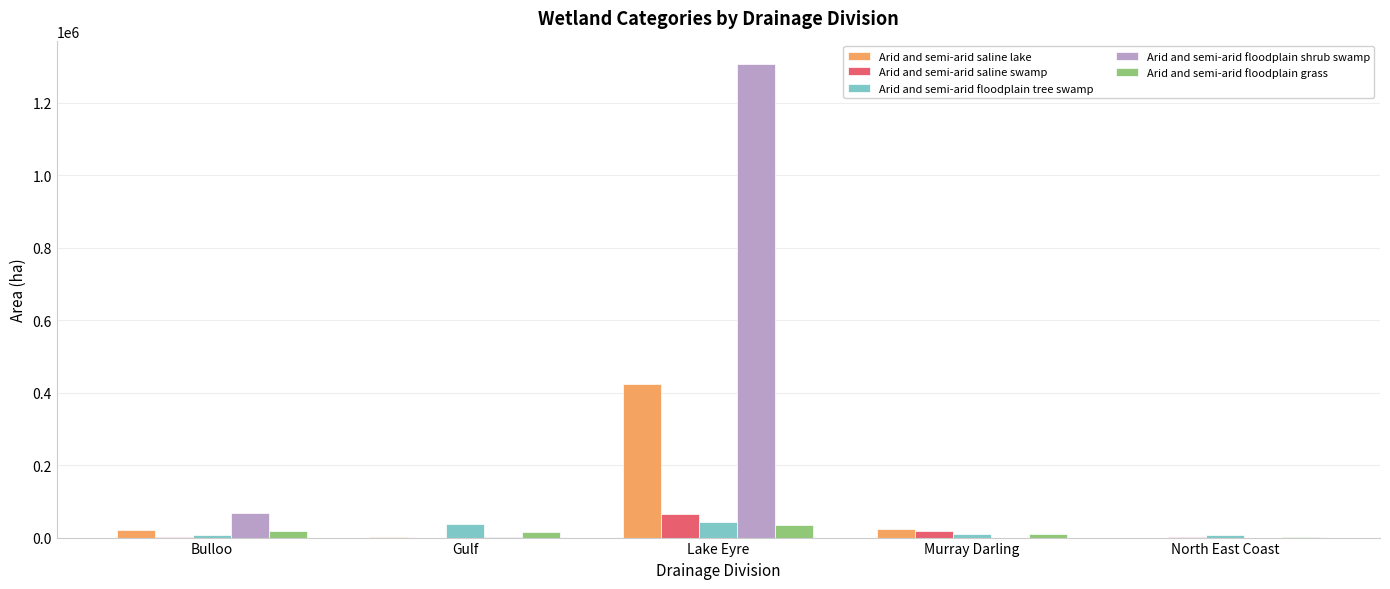

At which label is Arid and semi-arid floodplain shrub swamp closest to 653324?

Bulloo